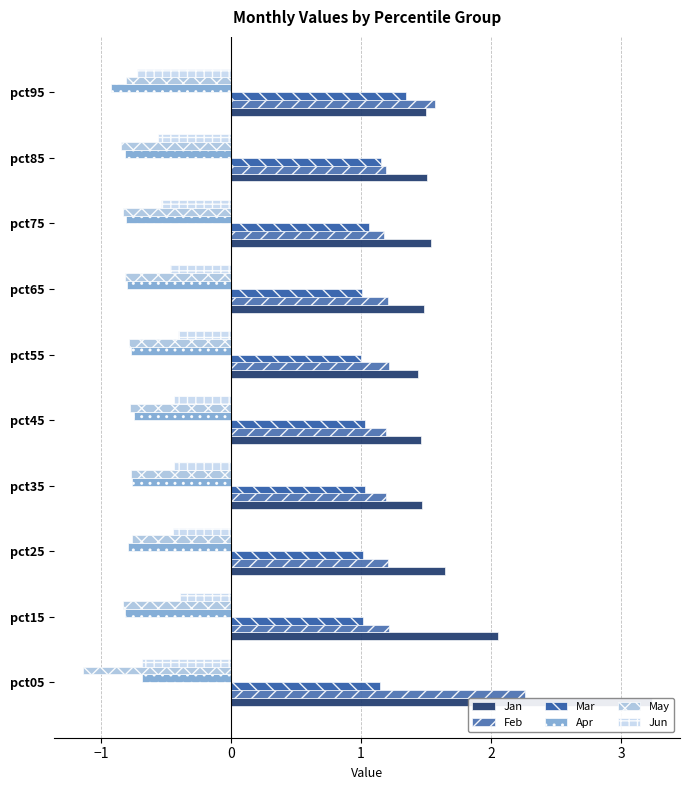

What are all the series names shown in the legend?

Jan, Feb, Mar, Apr, May, Jun